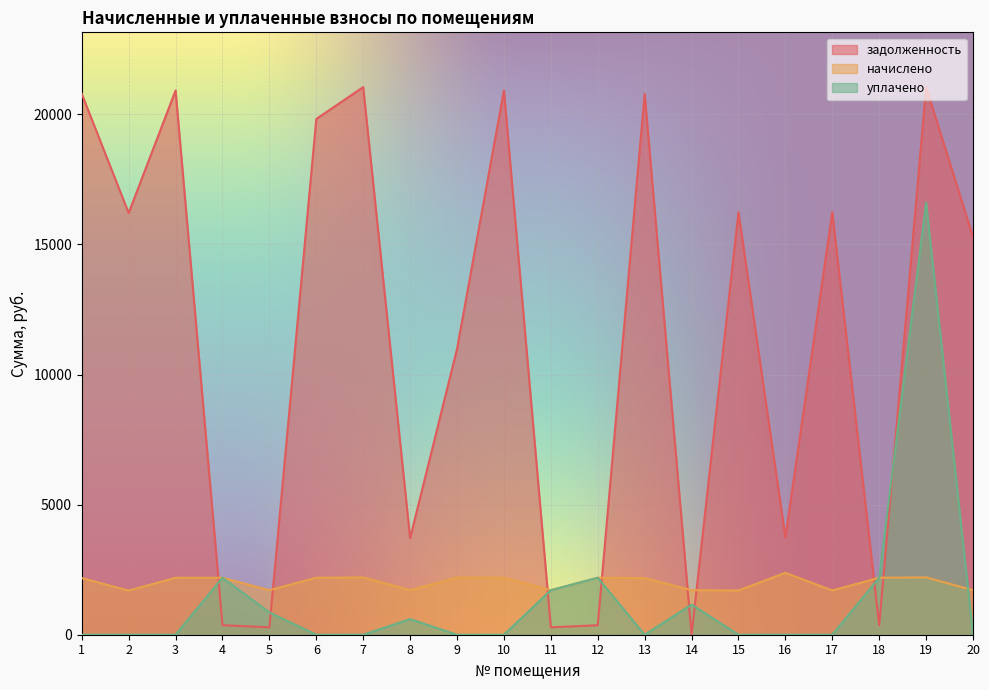

What is the total value across all series at 8?

6024.6